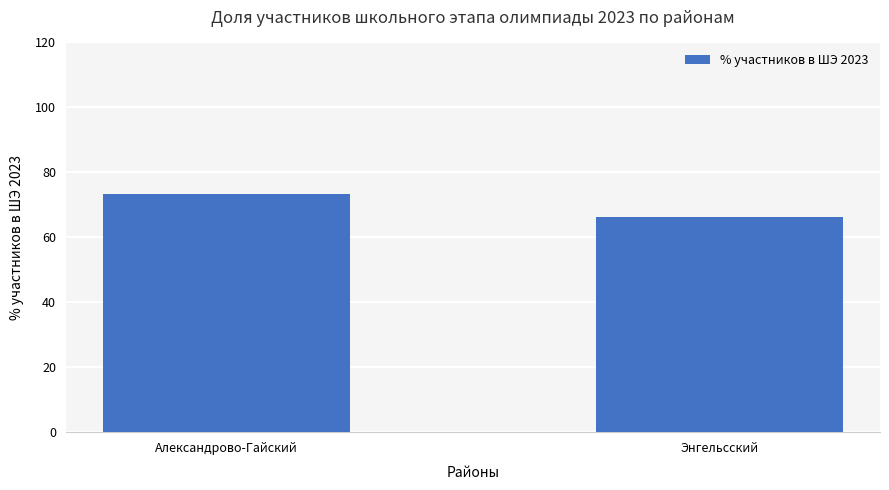

At which category does the chart reach its minimum across all series?

Энгельсский